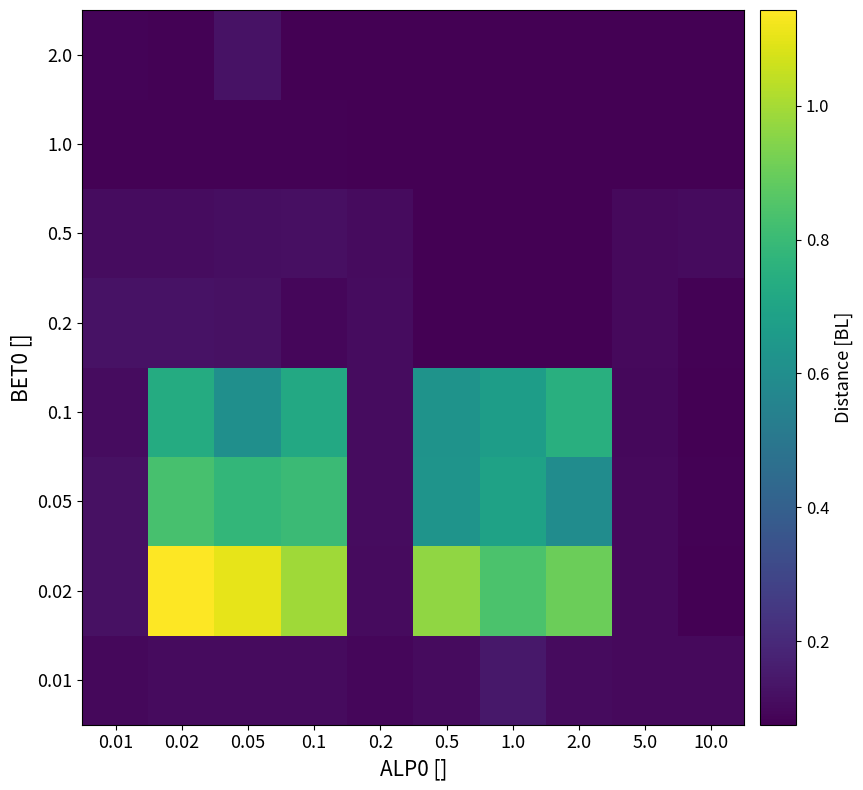

Which label corresponds to the largest value in the chart?

0.02